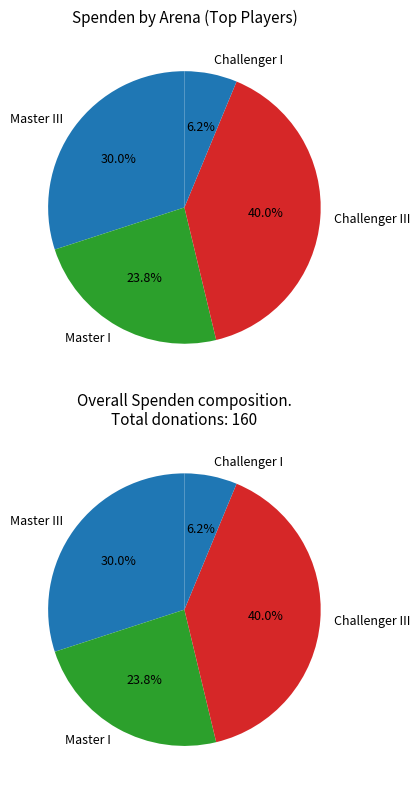

To the nearest percent, what is the combined percentage of Challenger I and Challenger III?

46%